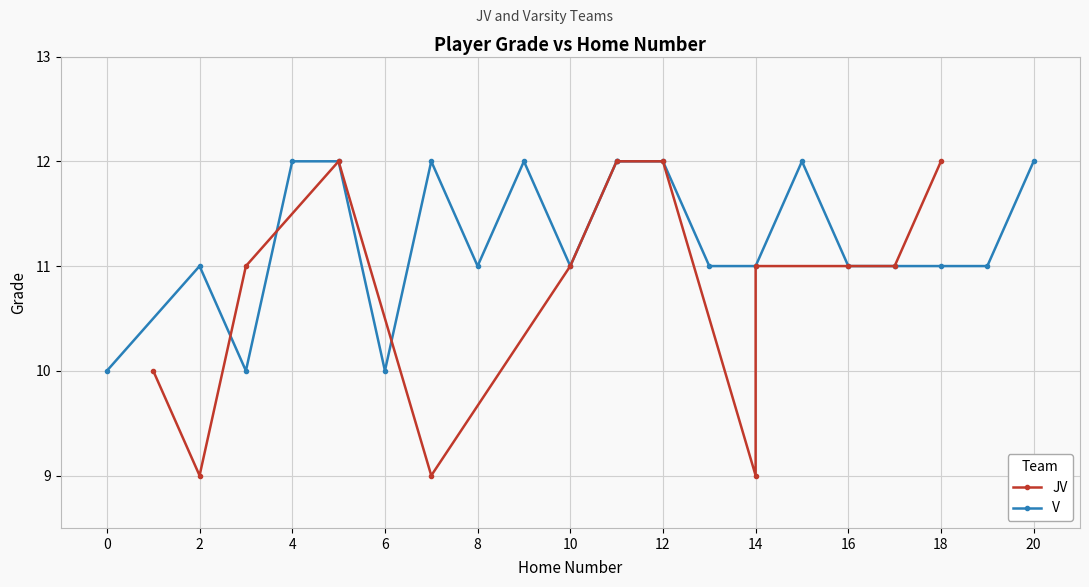

What is the difference between the second highest and minimum values?

2